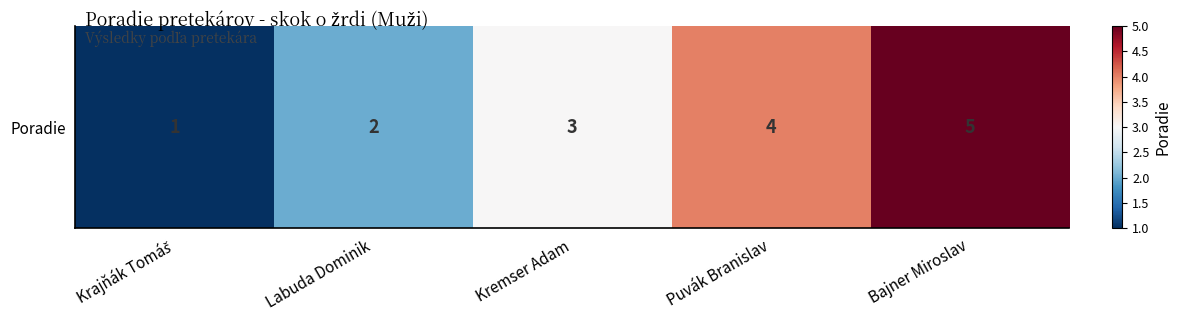

What is the change in value from Puvák Branislav to Bajner Miroslav?

+1